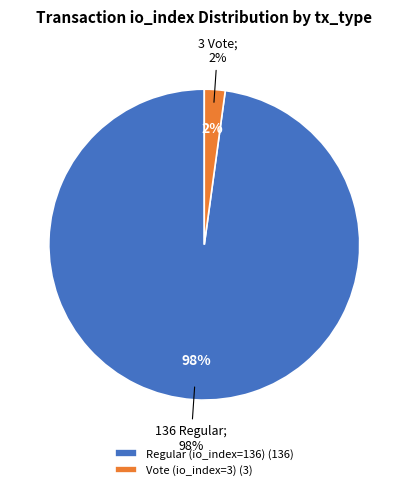

To the nearest percent, what is the combined percentage of Vote (io_index=3) and Regular (io_index=136)?

100%